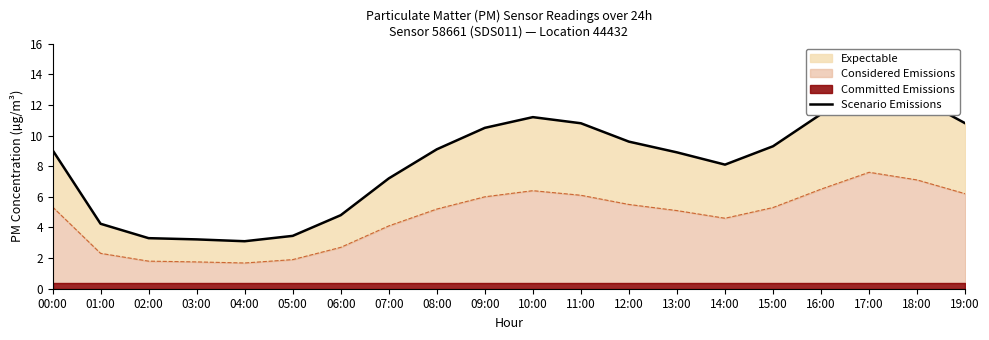

At which category does the data reach its first local peak?

10:00